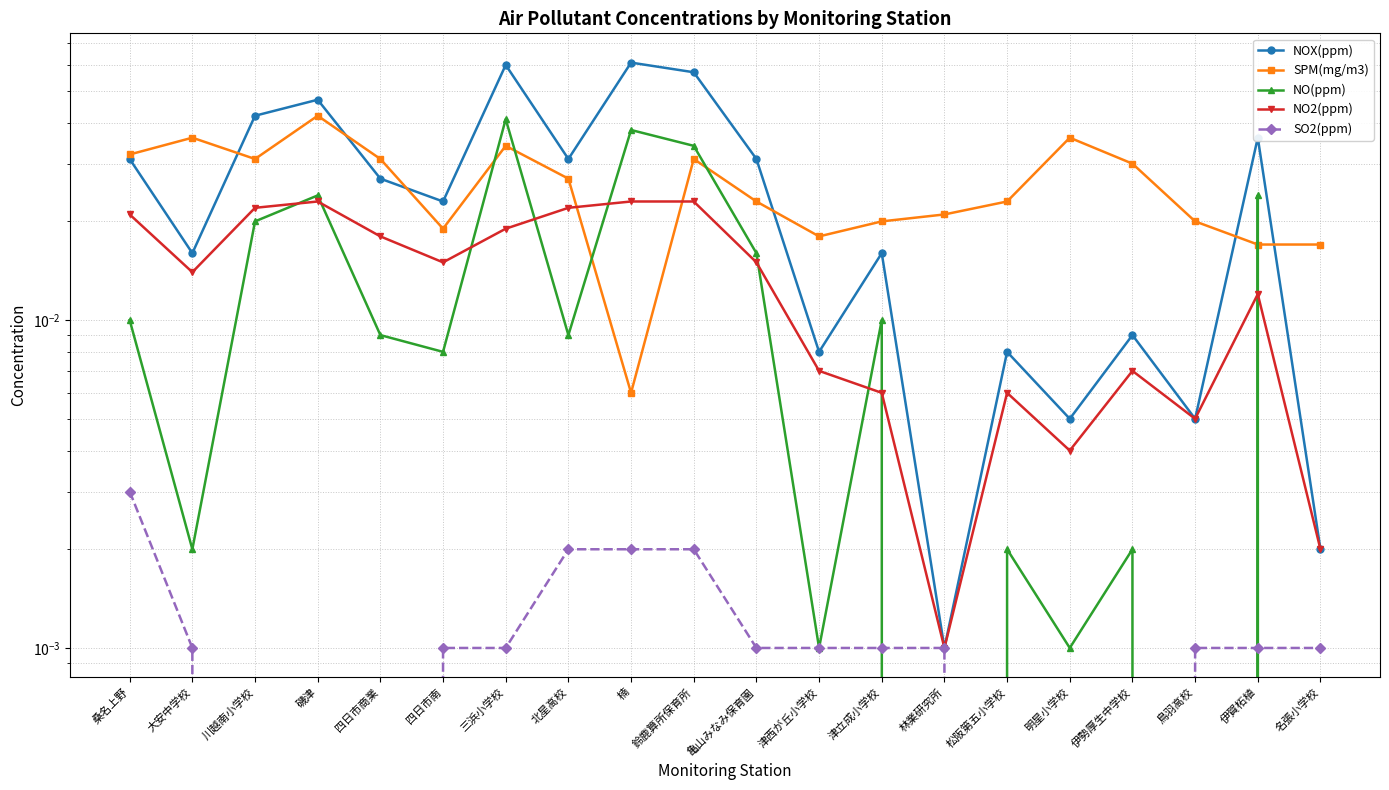

Does the chart display data point markers on the line(s)?

Yes